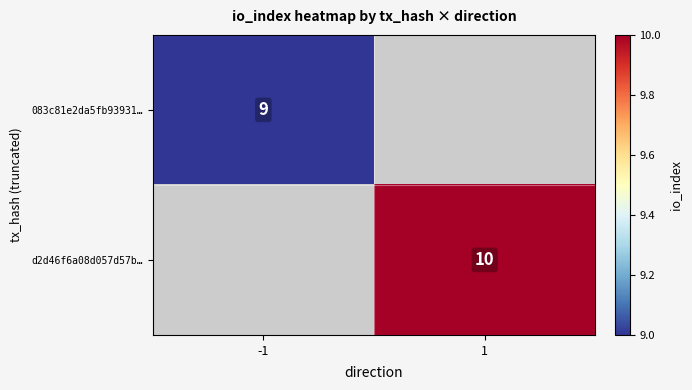

Is it true that 083c81e2da5fb93931… equals 15 at -1?

False